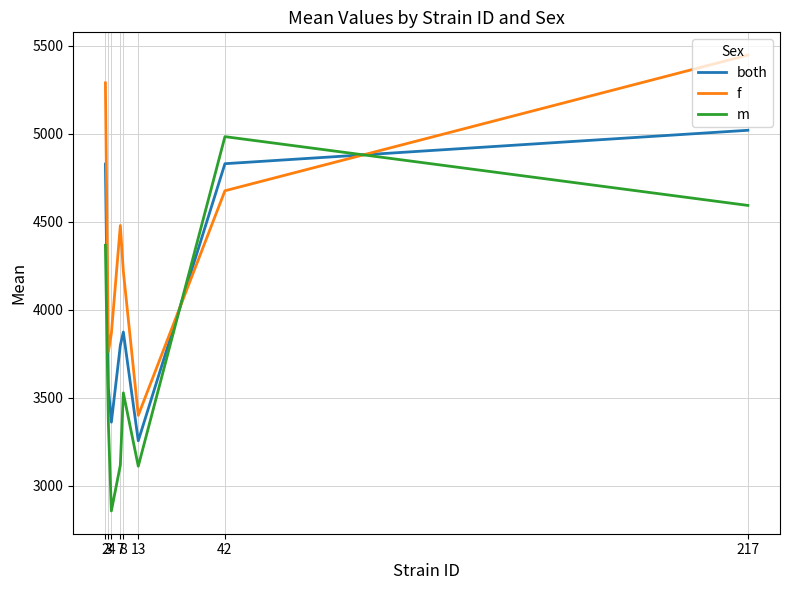

What is the average value of the f series?

4392.2